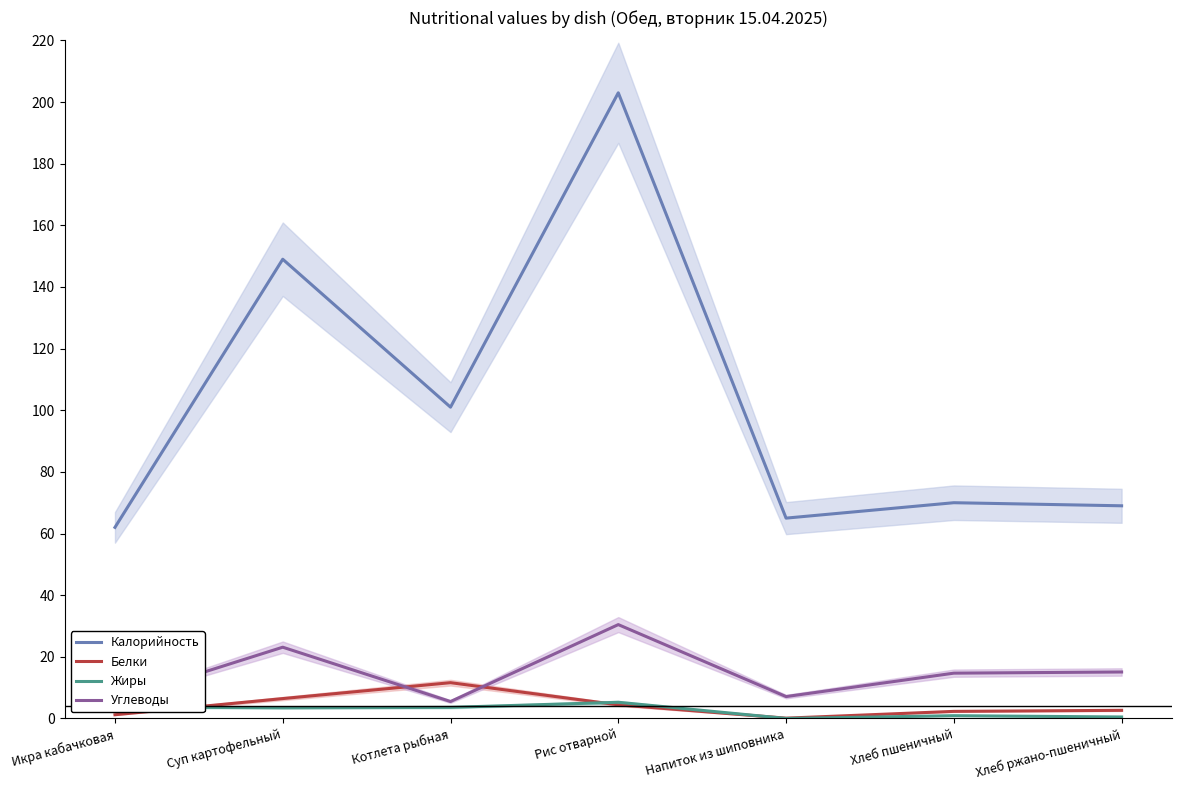

True or false: Жиры and Углеводы intersect in this chart.

False